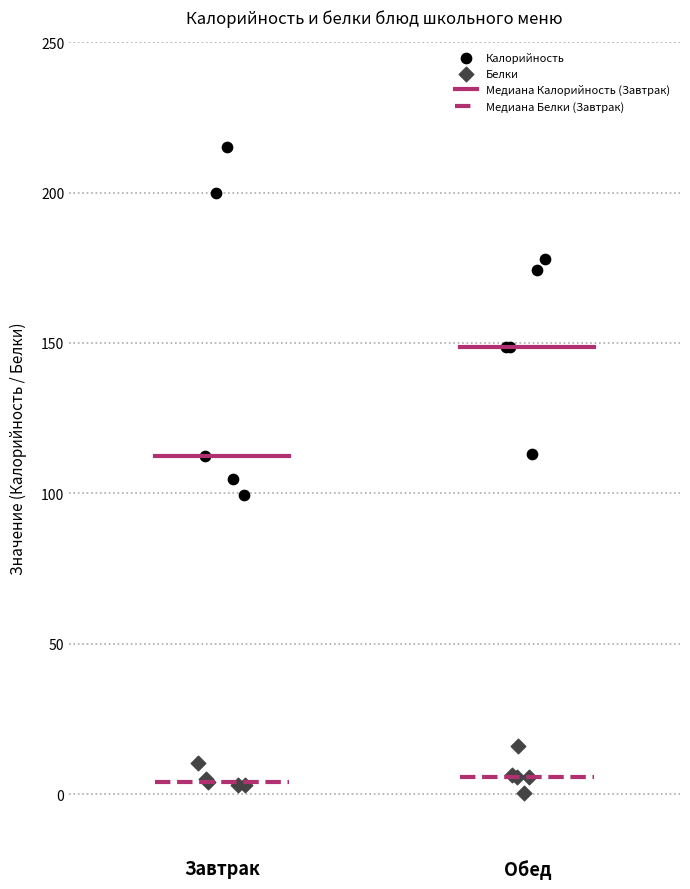

Which series has the widest spread of Y values?

Калорийность